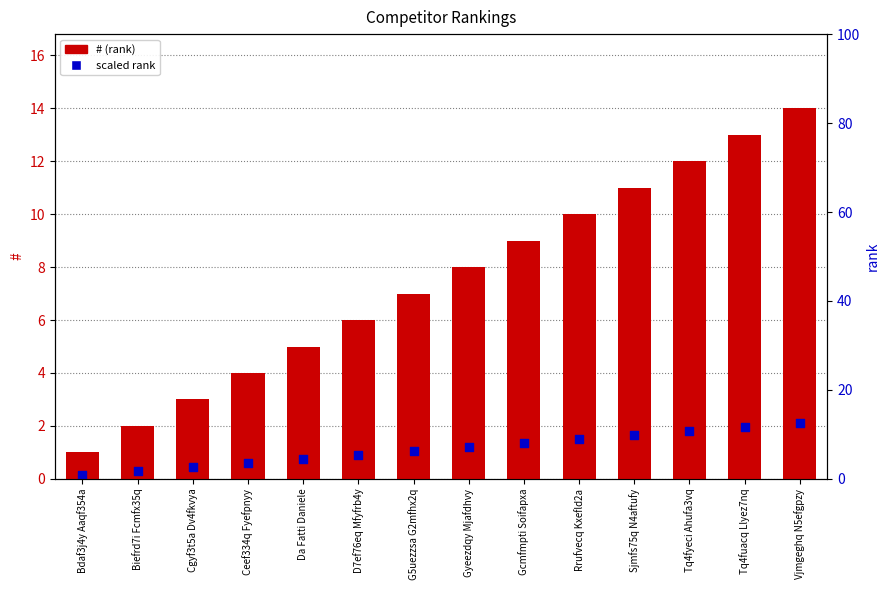

What is the total value across all series at Gyeezdqy Mjafdhvy?

9.2